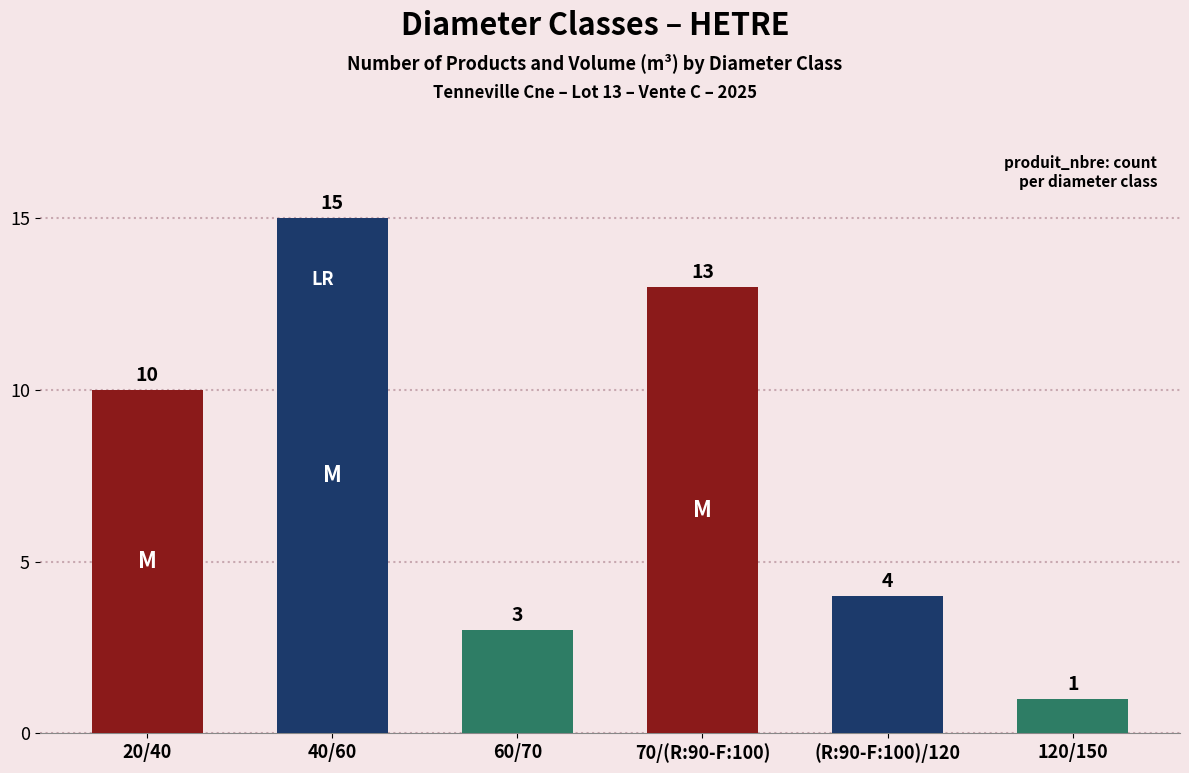

What is the value of the 2nd bar from the left?

15